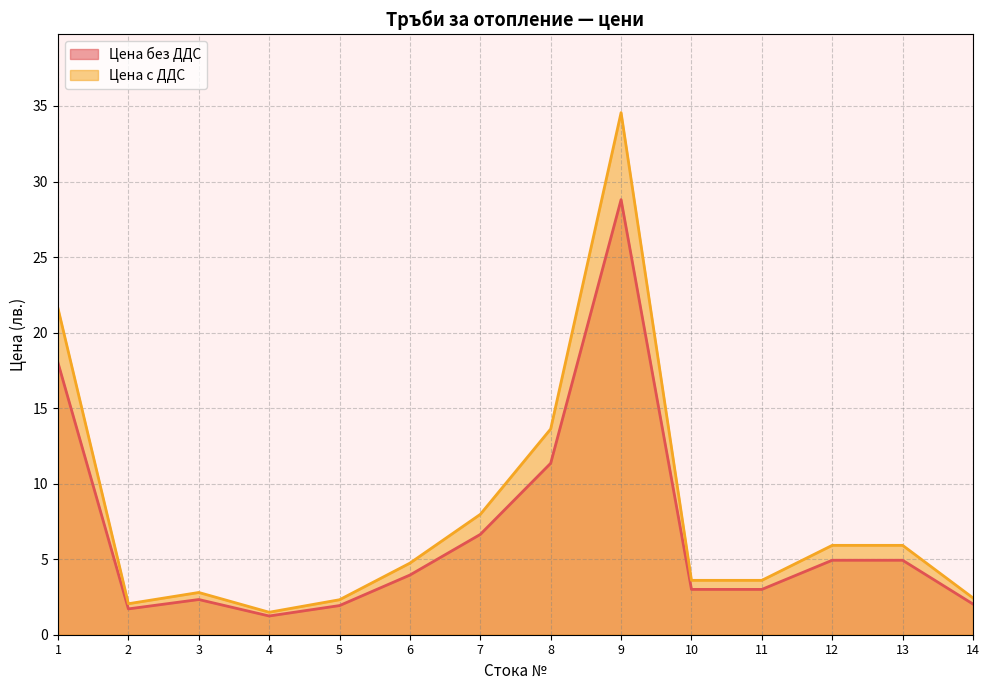

True or false: Цена без ДДС and Цена с ДДС cross at least once.

False